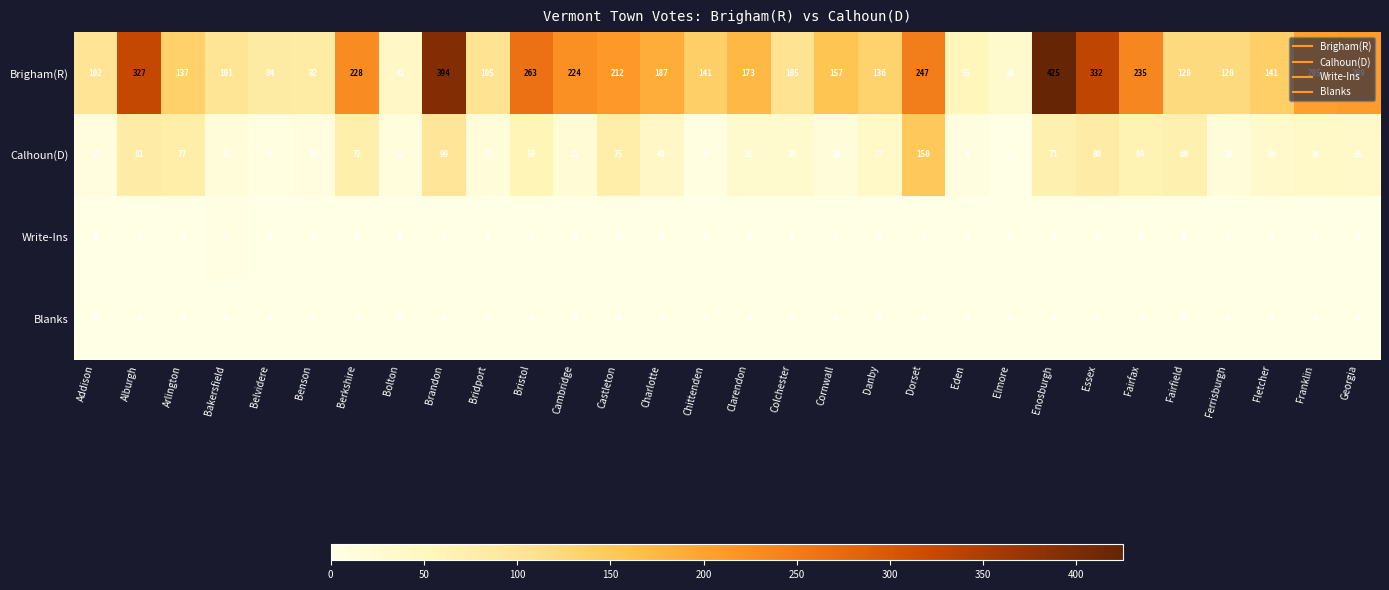

Is it true that Brigham(R) equals 105 at Bridport?

True